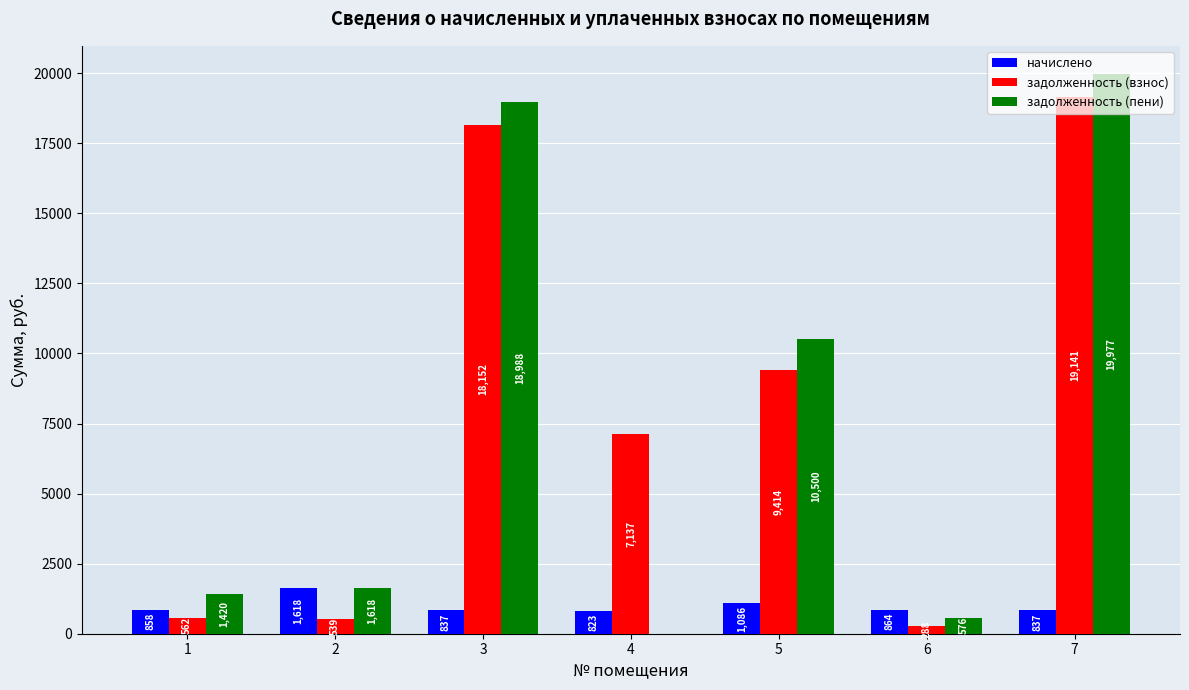

What is the average value of the начислено series?

988.9